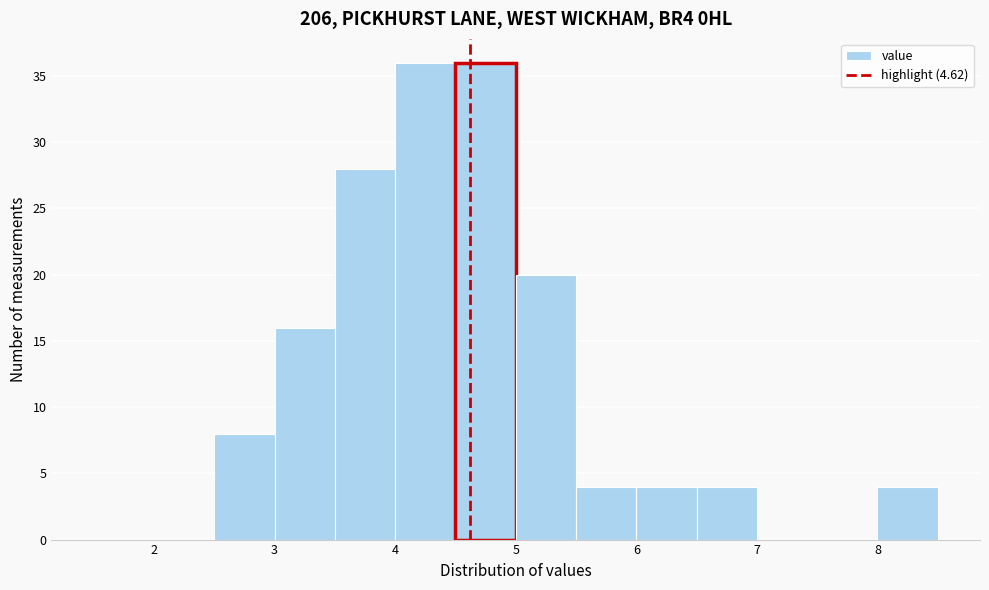

What is the height of the bar covering 4.5 to 5.0 on the x-axis? The values are not printed on the chart, so give them approximately, as read against the axis.

36